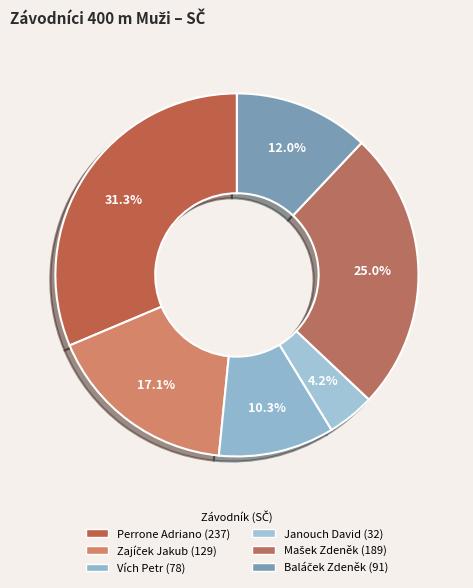

Between Janouch David and Zajíček Jakub, which is larger?

Zajíček Jakub